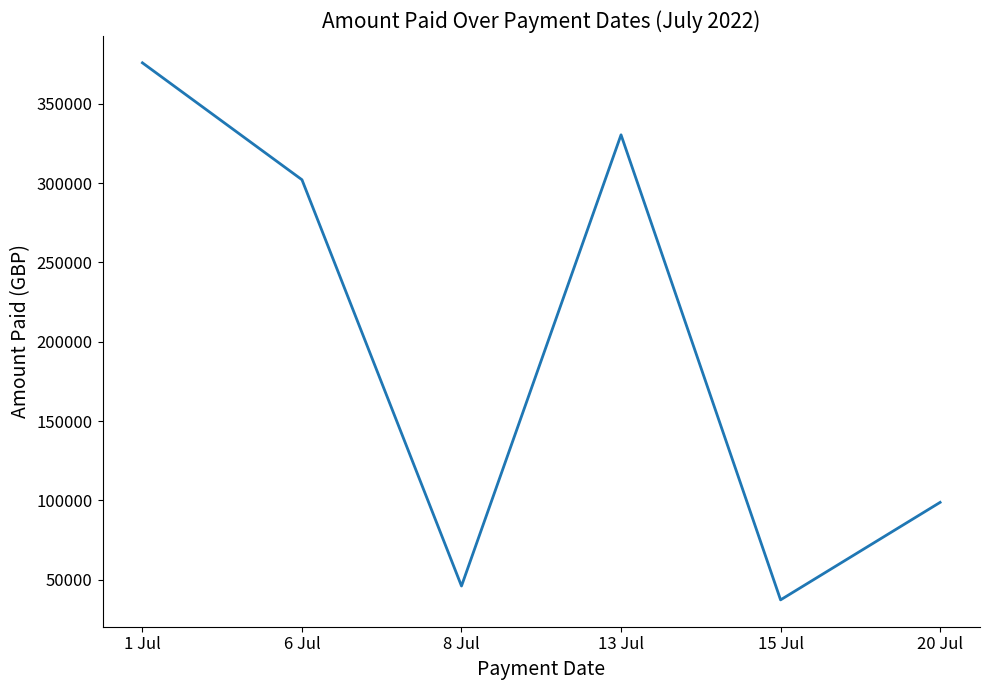

At which category does the chart reach its minimum across all series?

15 Jul